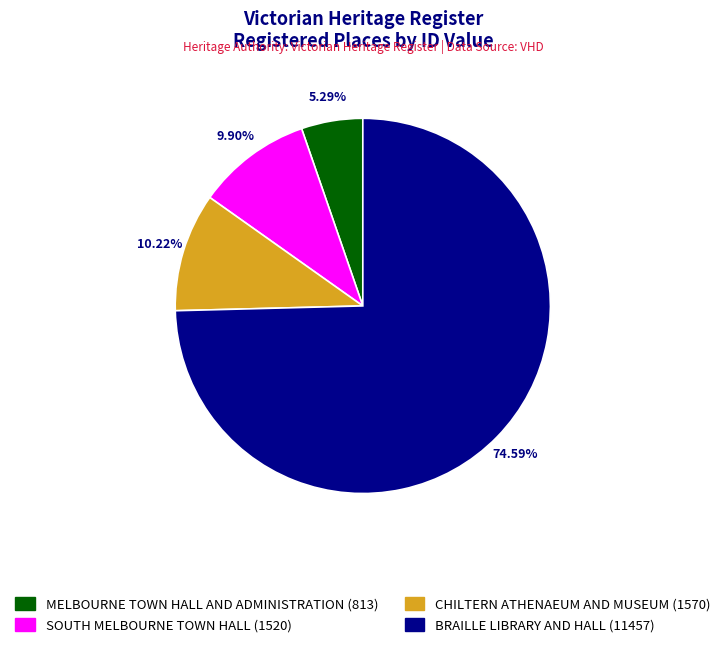

Is there a majority slice in this chart?

Yes